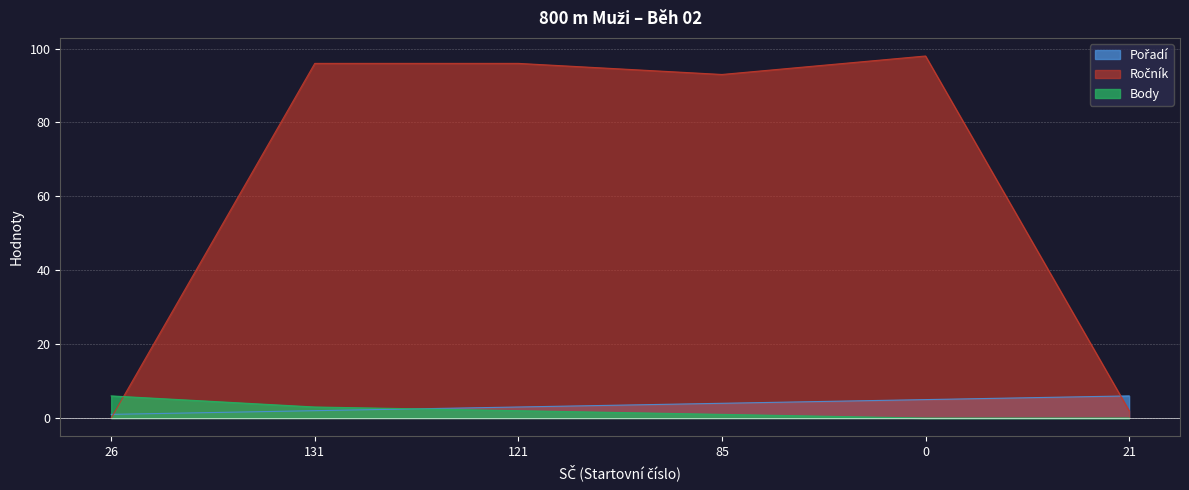

How many values in Ročník are above zero?

5